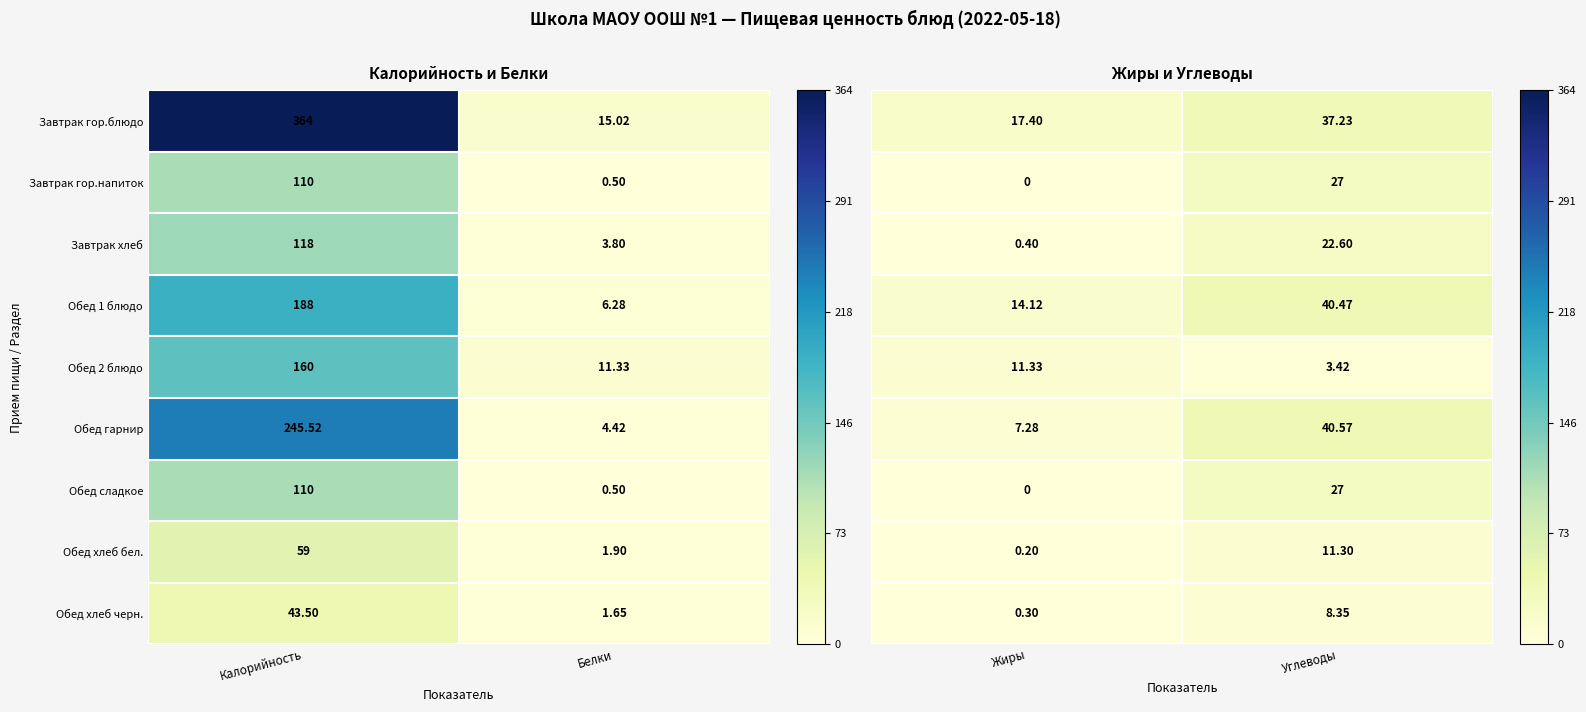

Where is Обед 2 блюдо nearest to the value 85?

Белки